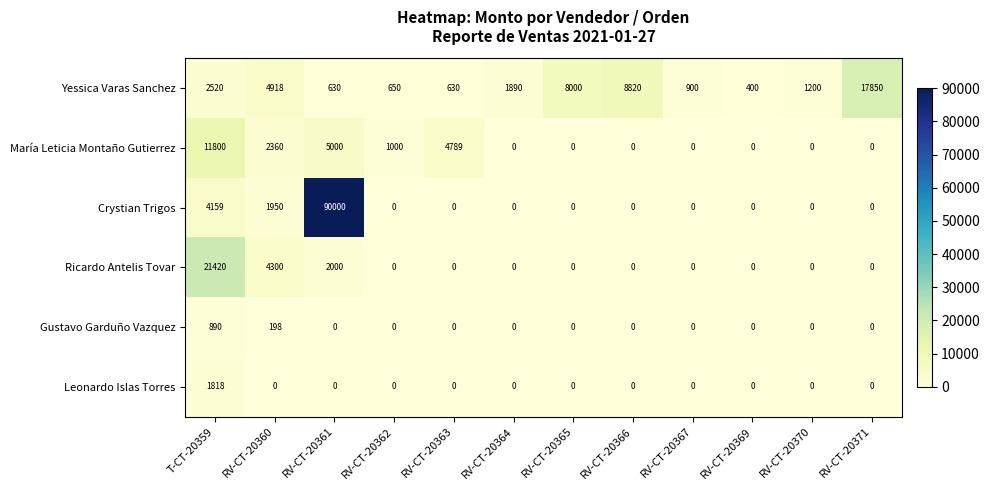

Which series has the largest range (max minus min)?

Crystian Trigos